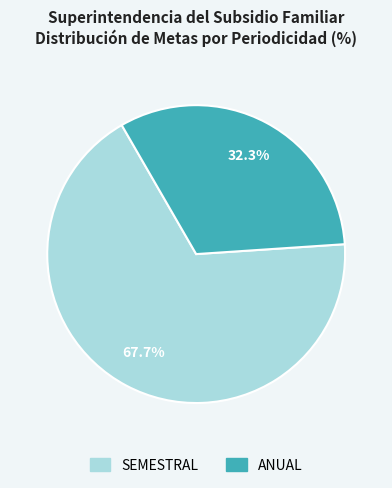

Which slice is the smallest?

ANUAL